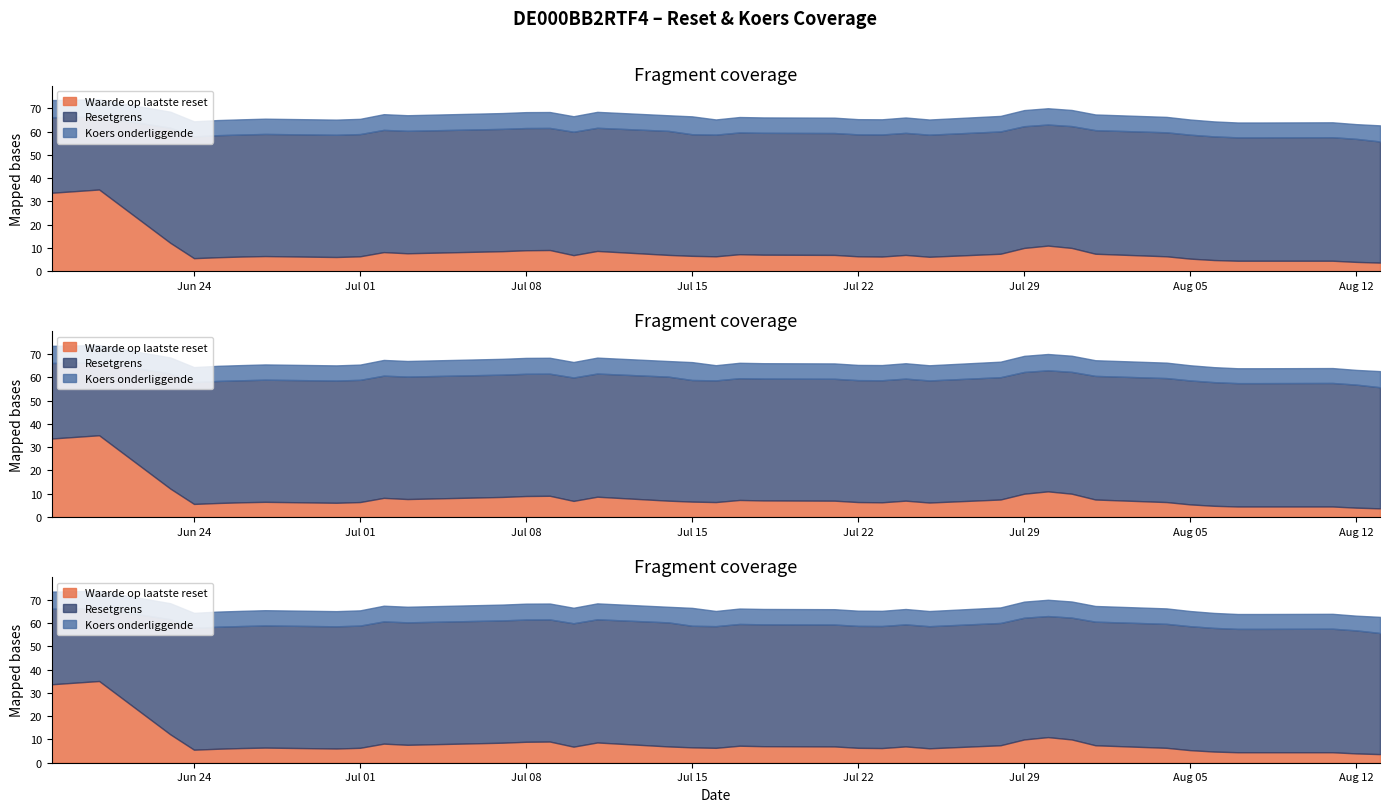

The Koers onderliggende series shows 62.6 at 2025-08-13. True or false?

True